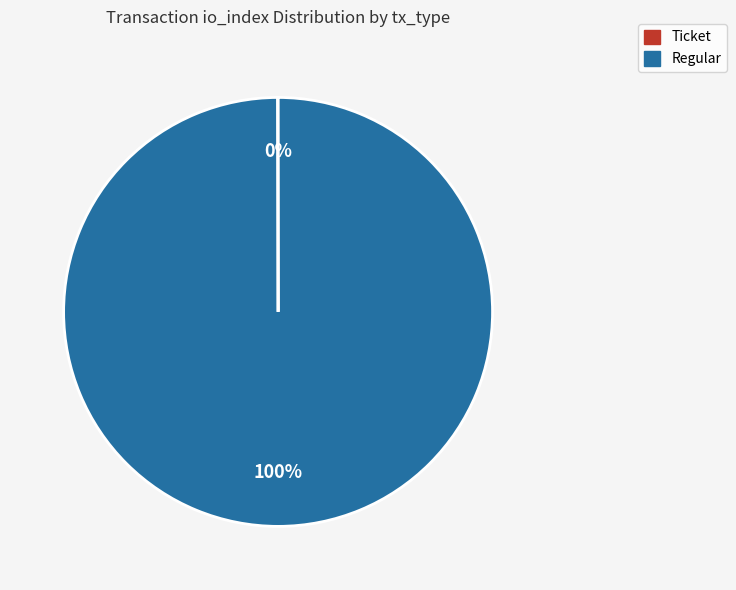

Is there a majority slice in this chart?

Yes